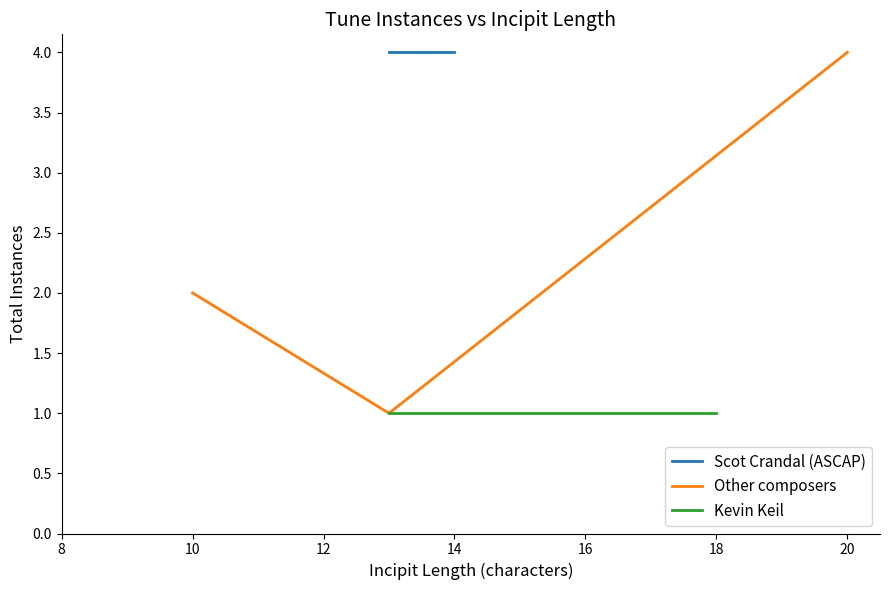

The totalInstances series shows 0 at the_lord_is_my_shepherd_schiavone. True or false?

False